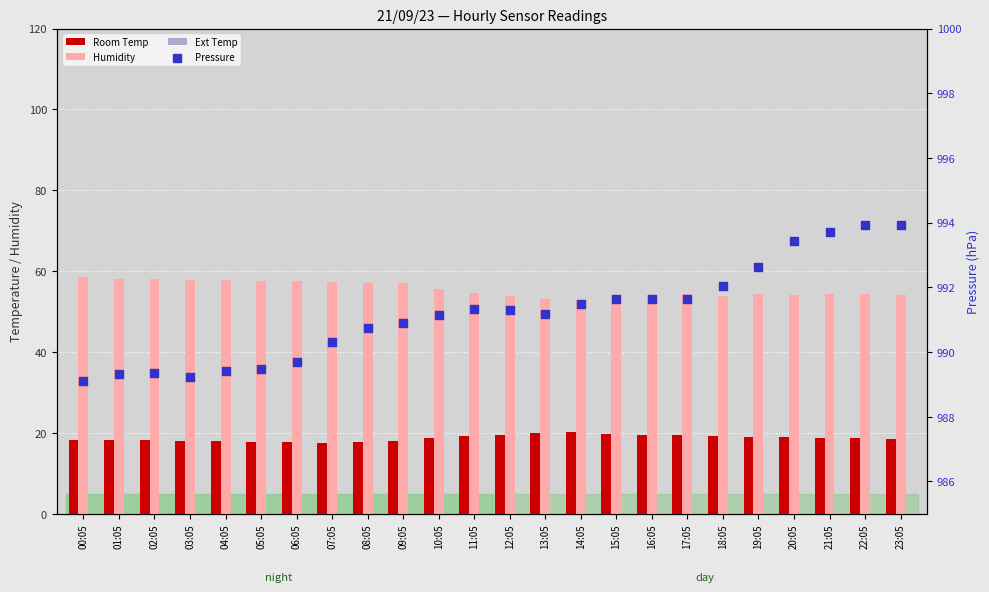

Which series has the largest total across all categories?

Pressure